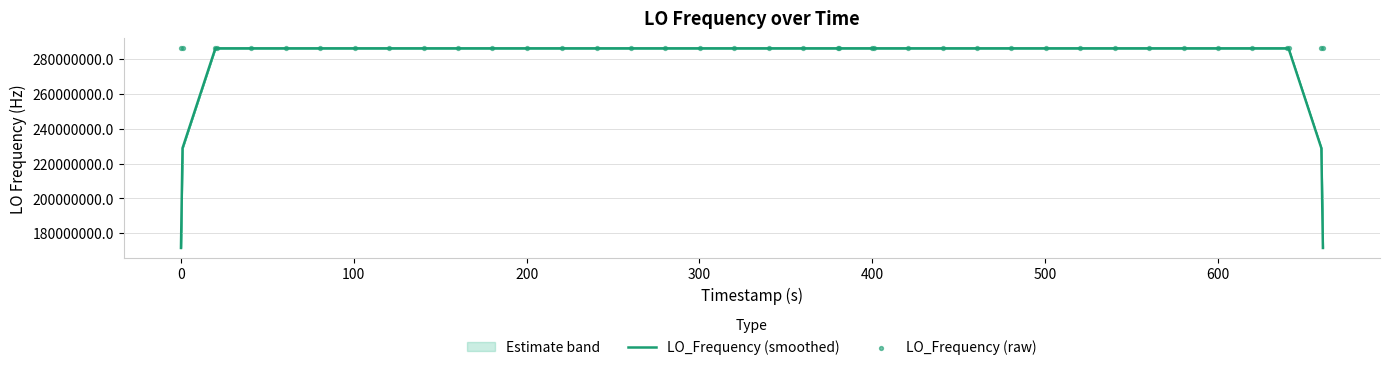

At which category is the sum across all series the highest?

200